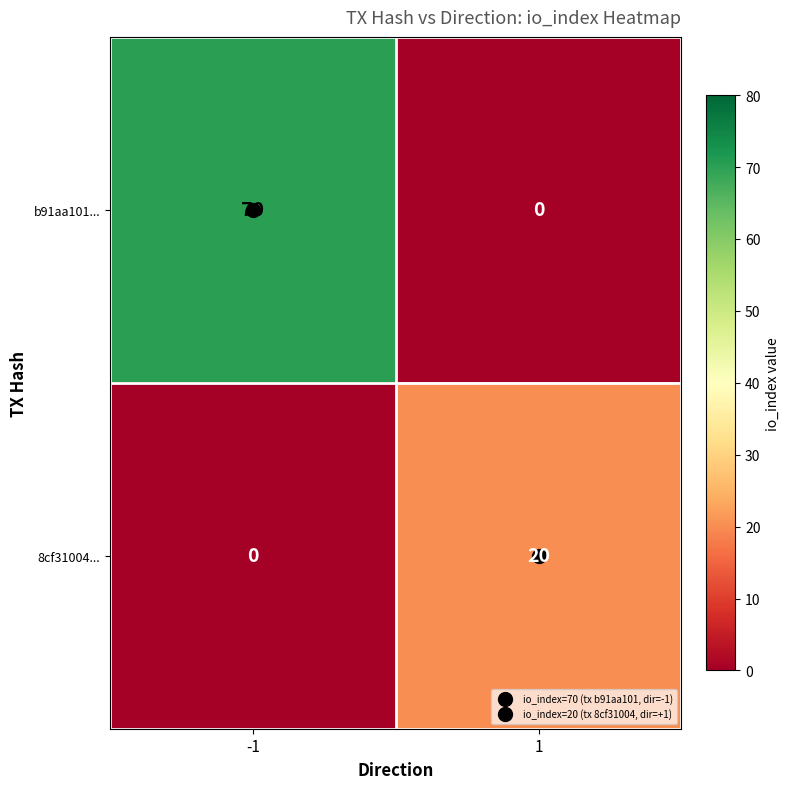

What is the highest value of the 8cf31004... series?

20